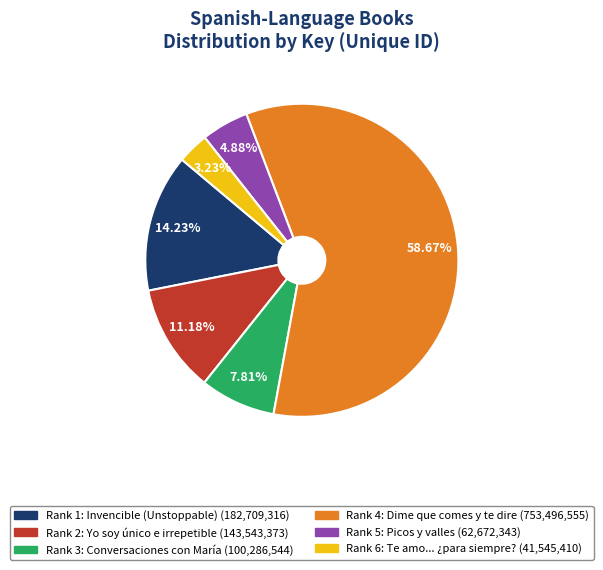

Is there any slice that represents more than half of the pie?

Yes